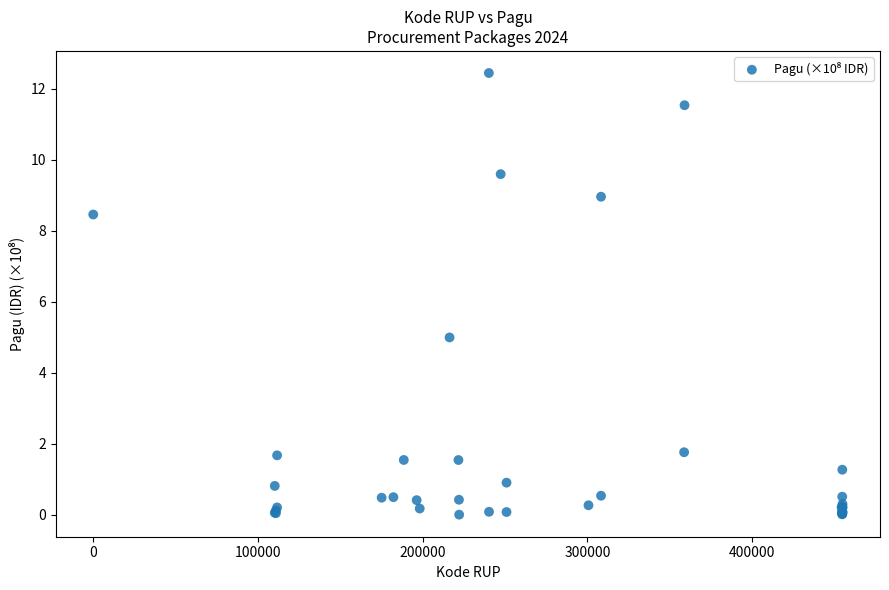

What Y value in the scatter plot is closest to 6?

5.0